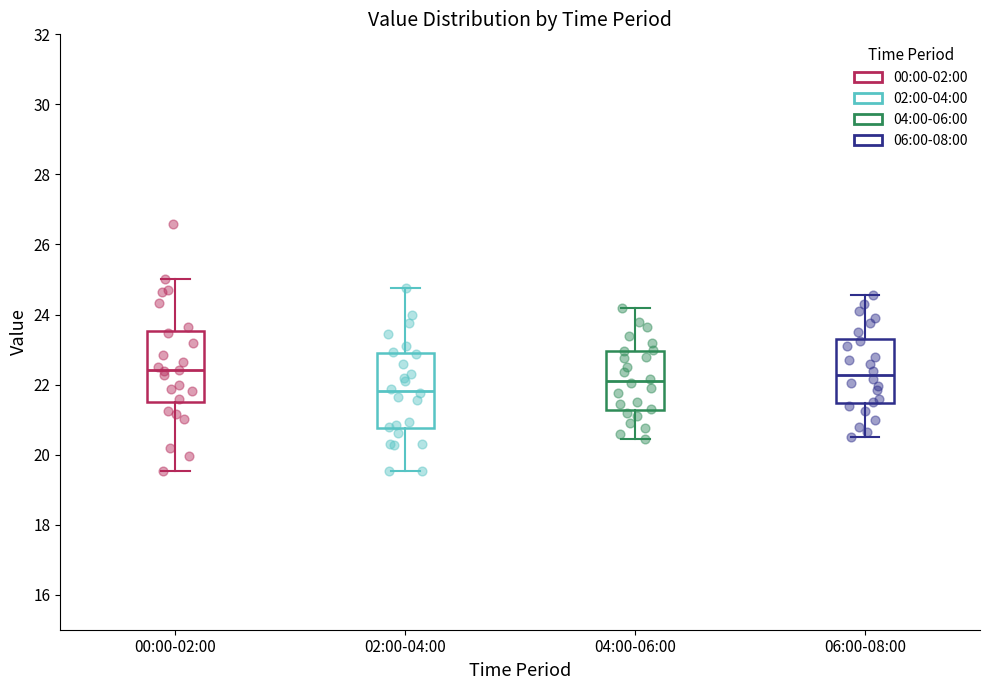

Reading left to right, transcribe this box plot: for each box, give where its median line is, the range the box spans, and where its two whiskers end, as read against the y-axis. The values are not printed on the chart, so give them approximately, as read against the axis.

00:00-02:00: median 22.4, box 21.6 to 23.6, whiskers 19.6 to 25.0
02:00-04:00: median 21.8, box 20.8 to 22.8, whiskers 19.6 to 24.8
04:00-06:00: median 22.2, box 21.2 to 23.0, whiskers 20.4 to 24.2
06:00-08:00: median 22.2, box 21.4 to 23.4, whiskers 20.6 to 24.6